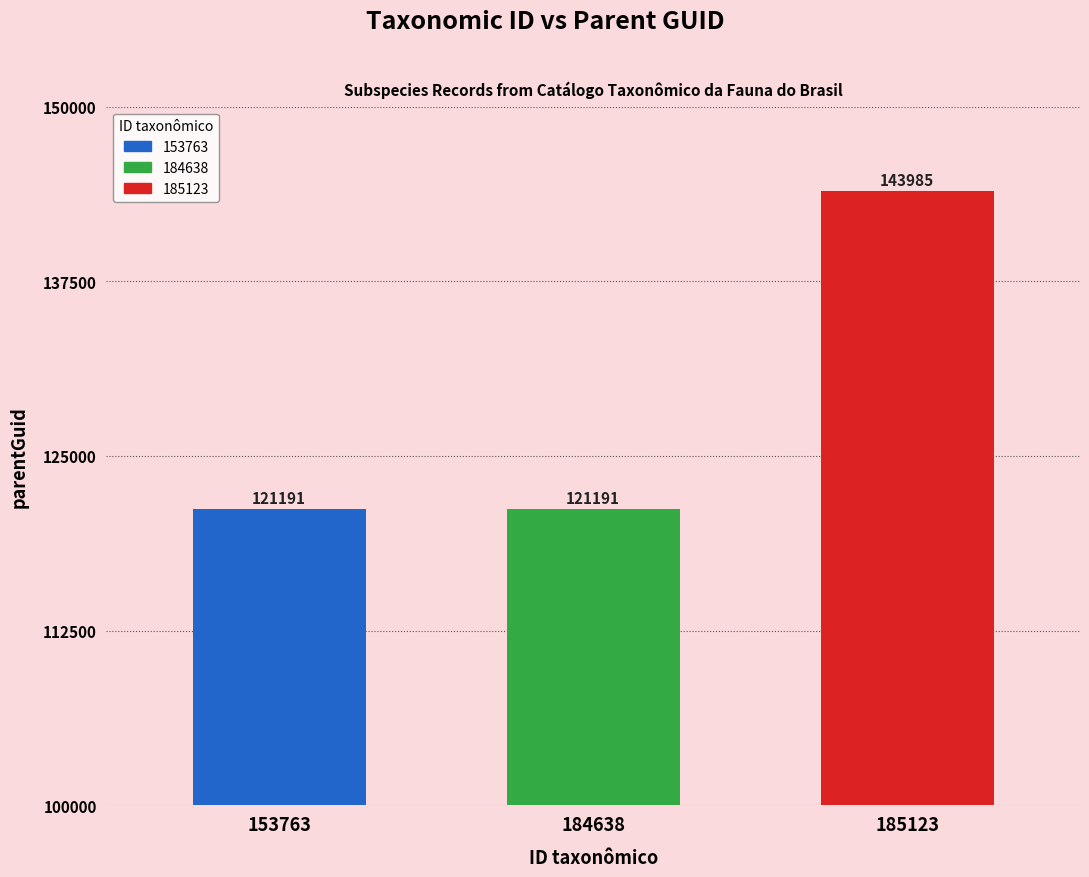

Reading right to left, what are all the values shown in this chart?

143985	121191	121191